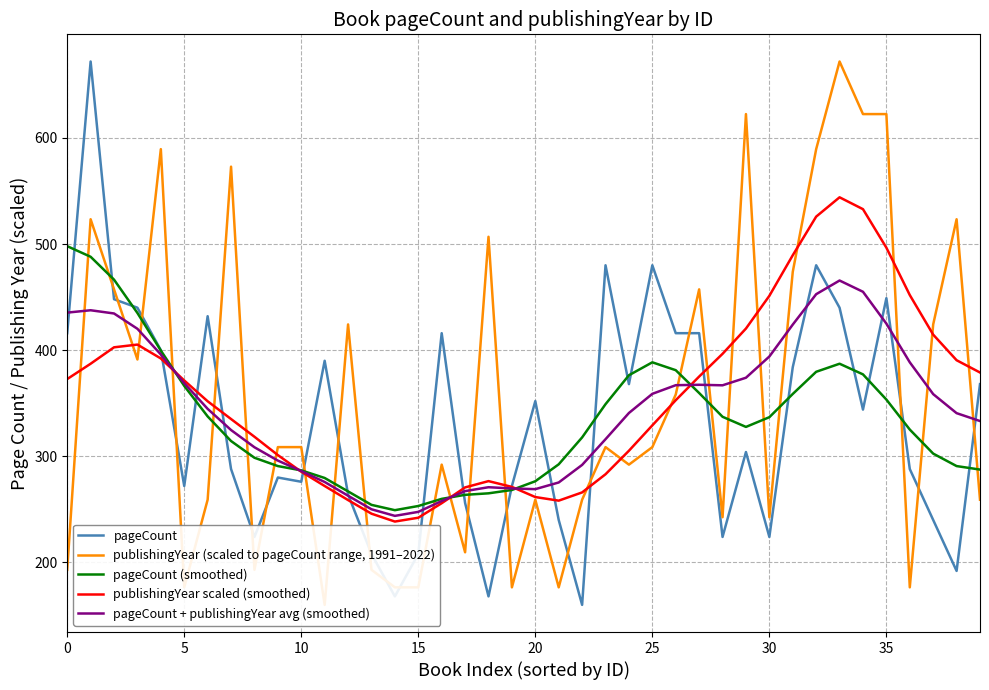

At which label is pageCount (smoothed) closest to 373?

24